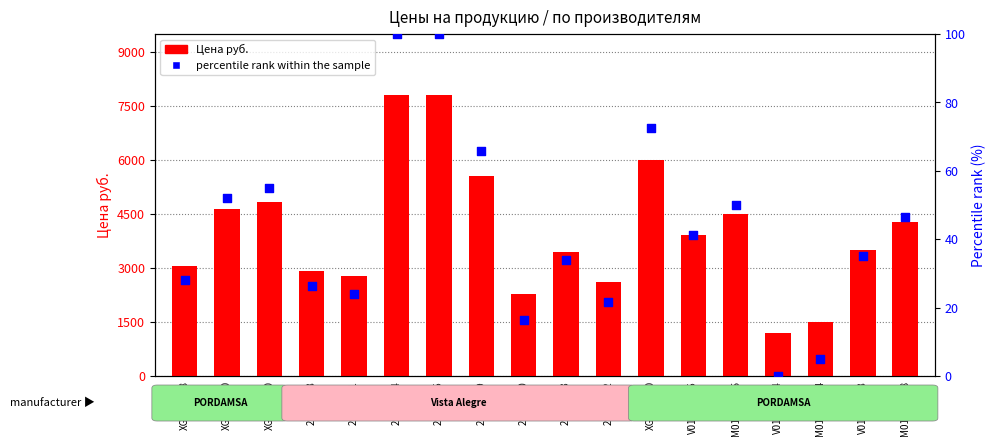

Which series has the widest spread of Y values?

Цена руб.